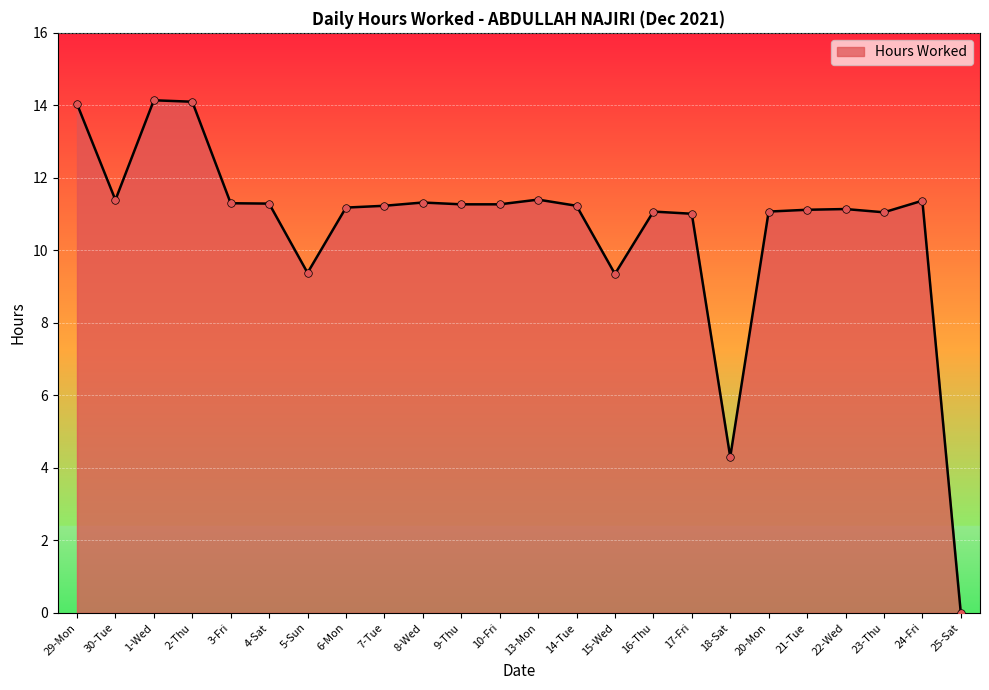

What is the change in value from 21-Tue to 25-Sat?

-11.1